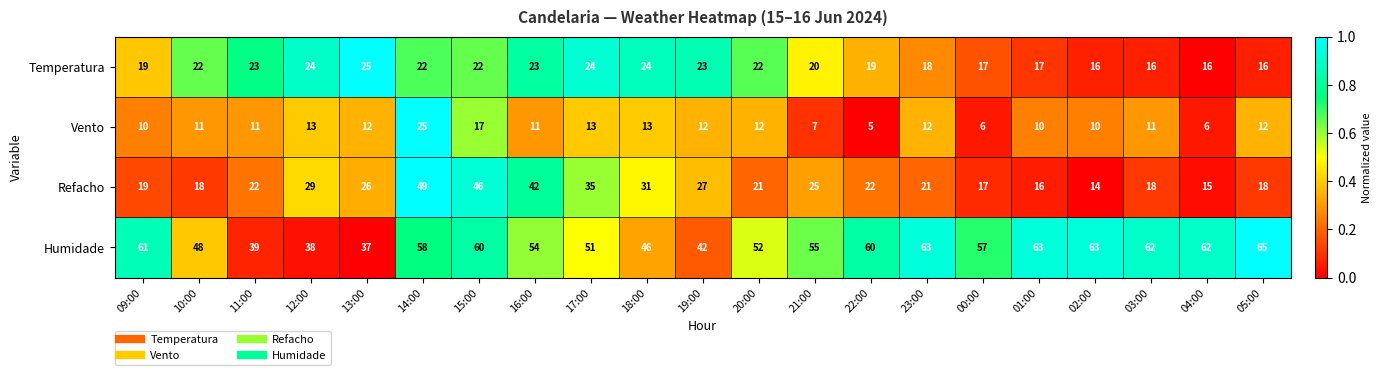

The value of Vento at 16:00 is 11. True or false?

True